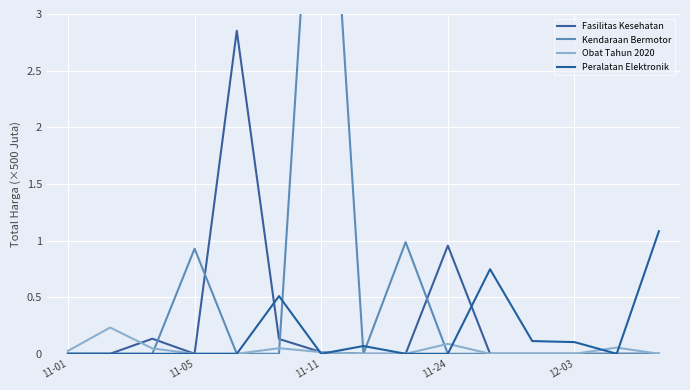

True or false: Peralatan Elektronik has more than 0 points higher than both neighbors.

True